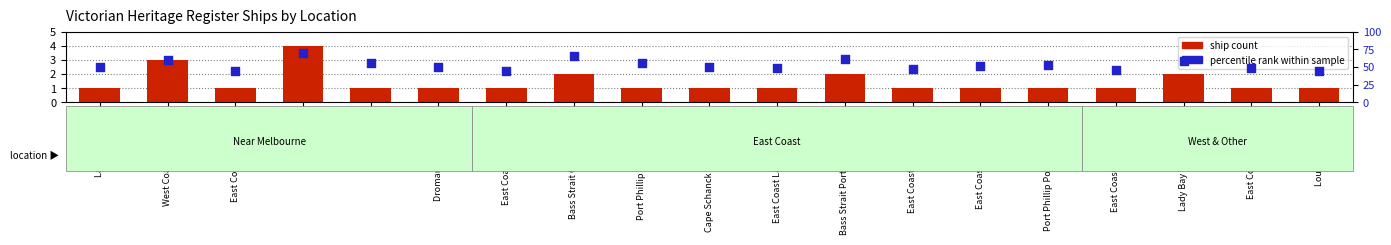

Which series has the widest spread of Y values?

percentile rank